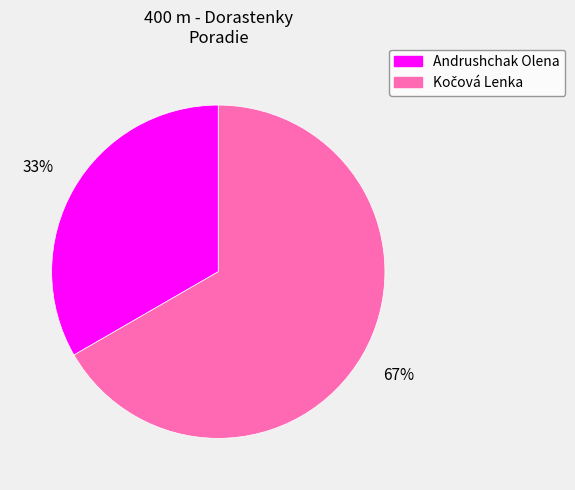

What percentage is the Andrushchak Olena slice, to the nearest percent?

33%